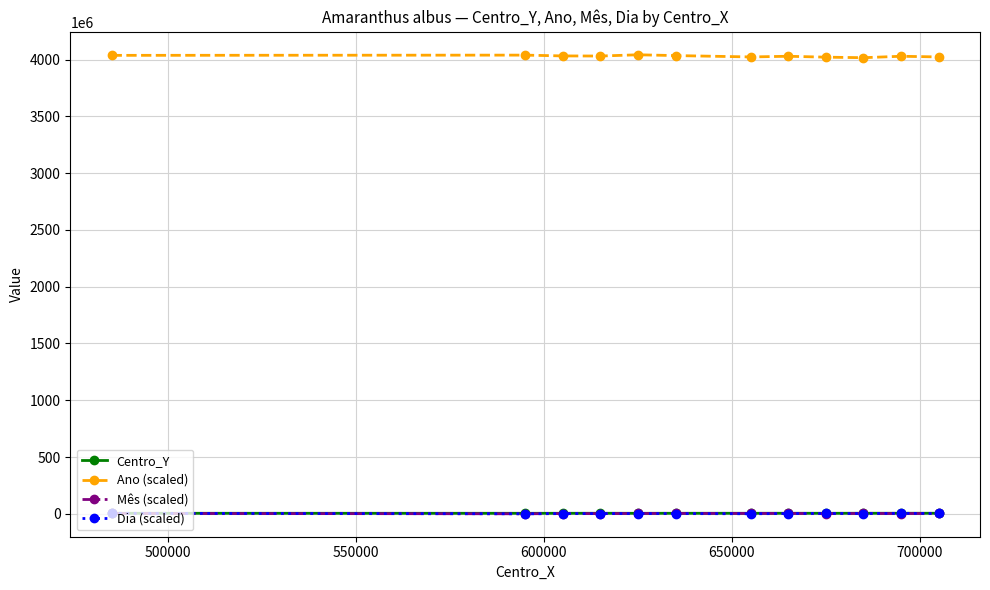

Which series has the largest total across all categories?

Ano (scaled)